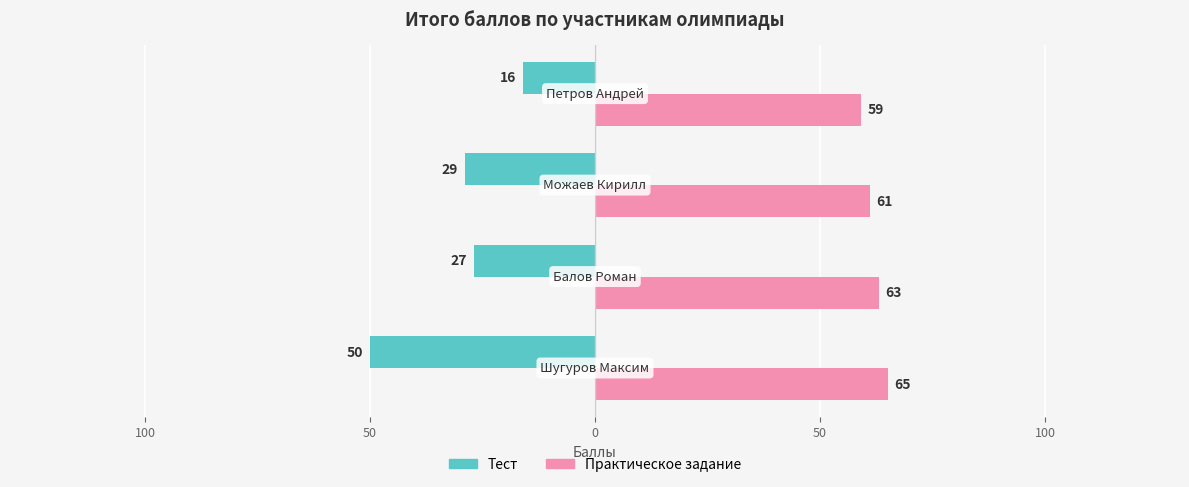

What is the average value of the Тест series?

-30